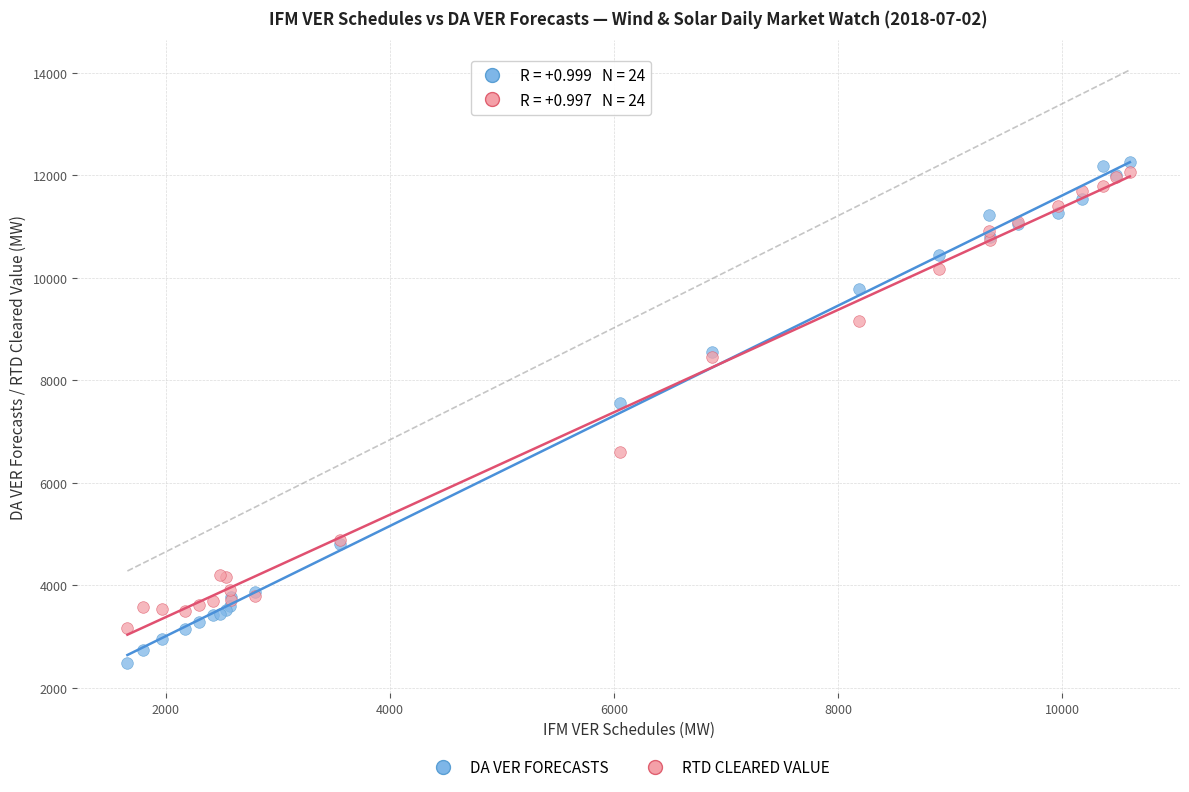

Which series contains the lowest Y value?

DA VER FORECASTS